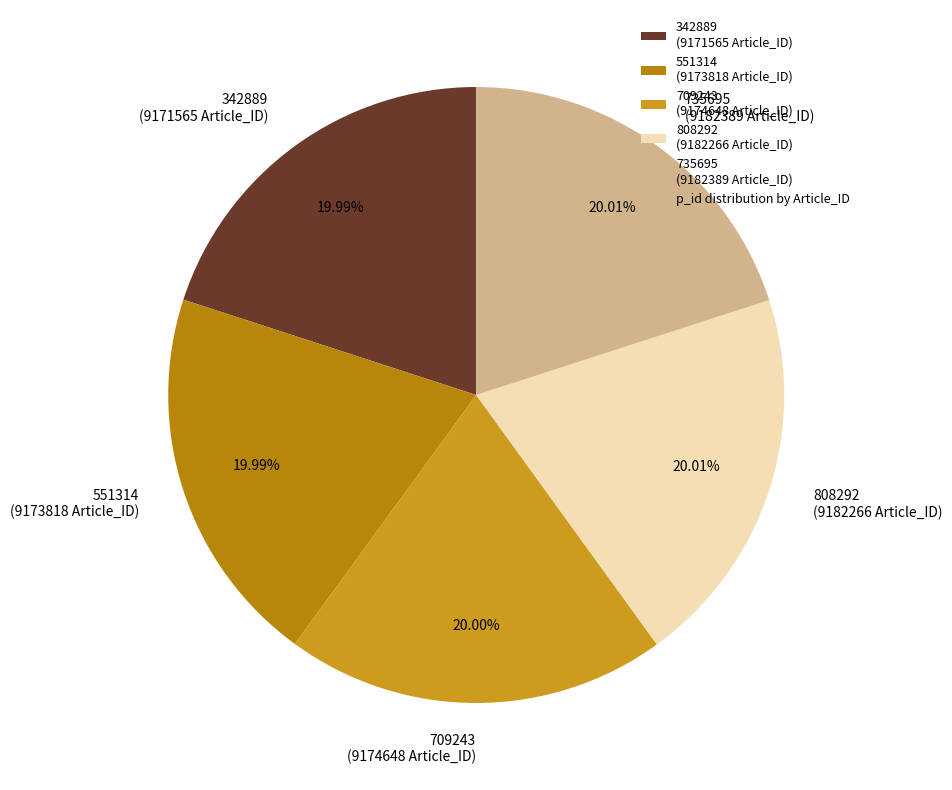

How many segments does this pie chart have?

5